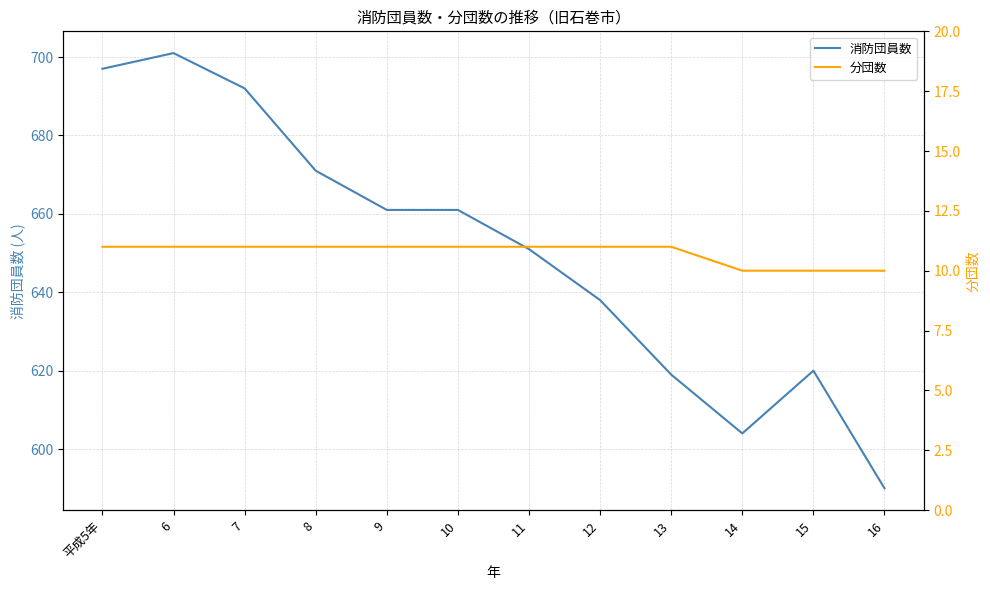

Reading left to right, list all the values displayed in this chart.

消防団員数: 平成5年=697	6=701	7=692	8=671	9=661	10=661	11=651	12=638	13=619	14=604	15=620	16=590
分団数: 平成5年=11	6=11	7=11	8=11	9=11	10=11	11=11	12=11	13=11	14=10	15=10	16=10